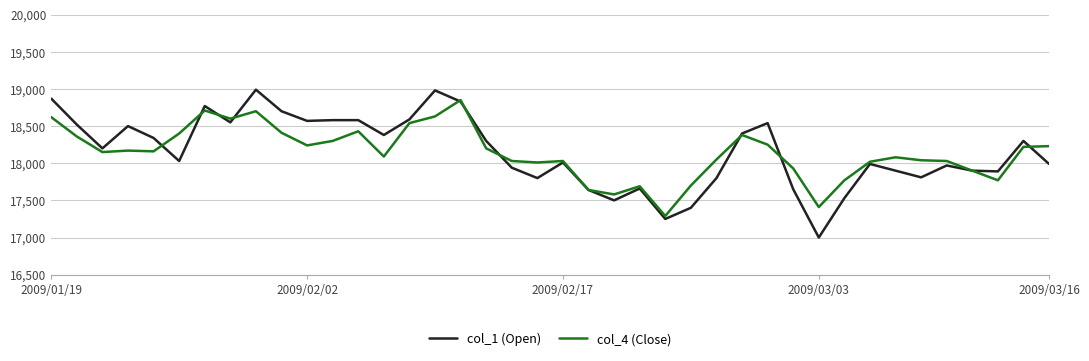

What is the maximum value for col_1 (Open)?

18990